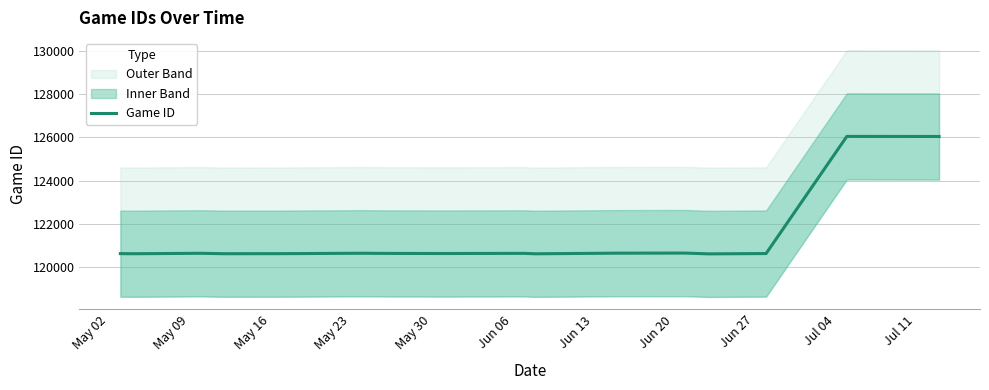

What is the average value?

121573